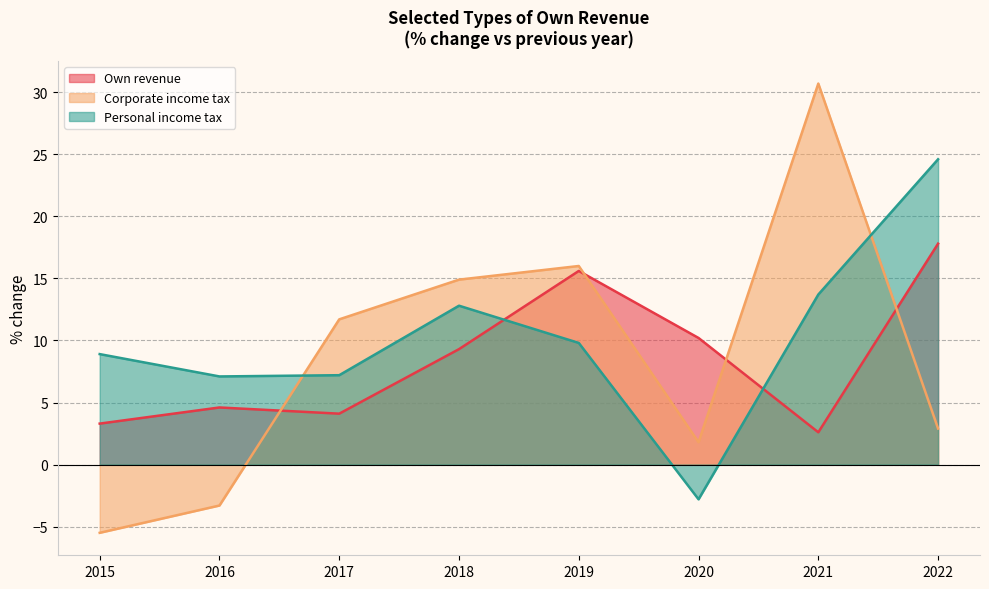

What is the difference between the second highest and minimum values in the Own revenue series?

13.0